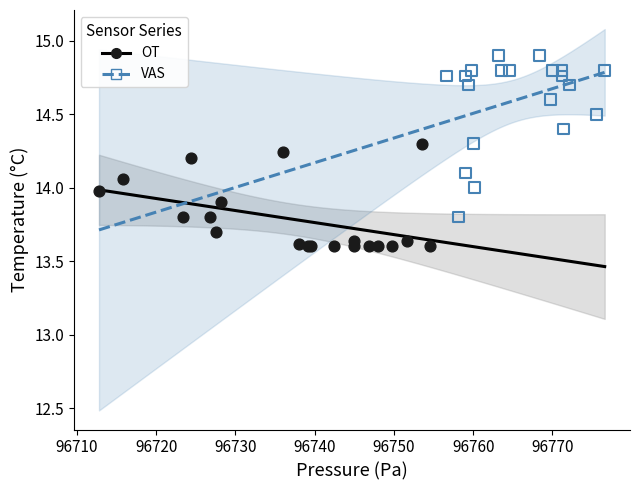

Which series has the widest spread of Y values?

VAS